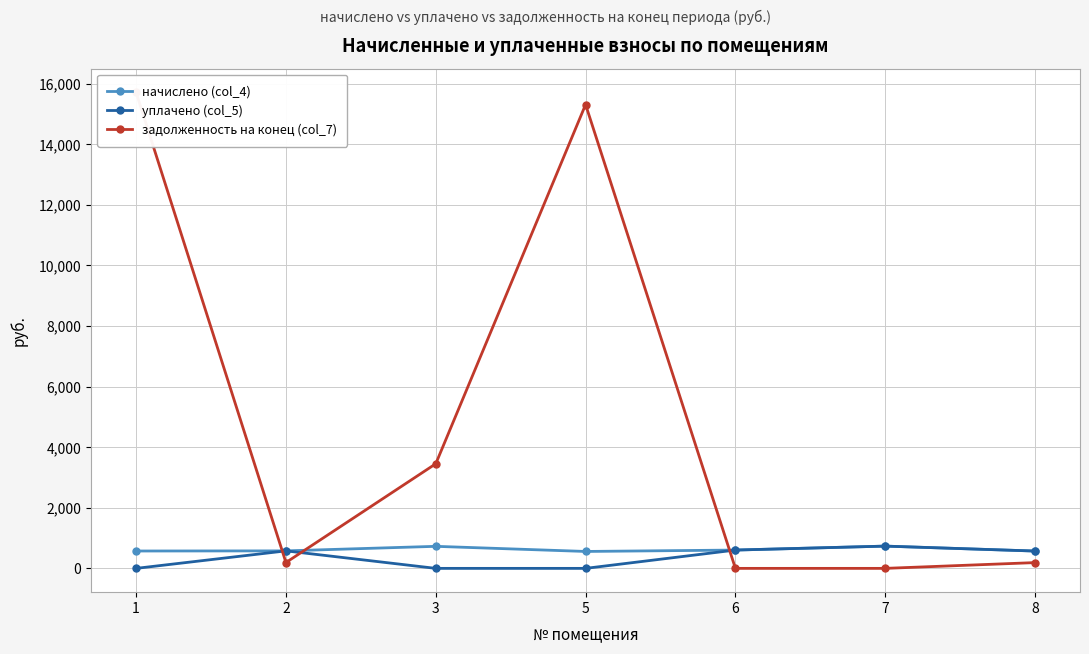

Is it true that задолженность на конец (col_7) equals 0.0 at 7?

True